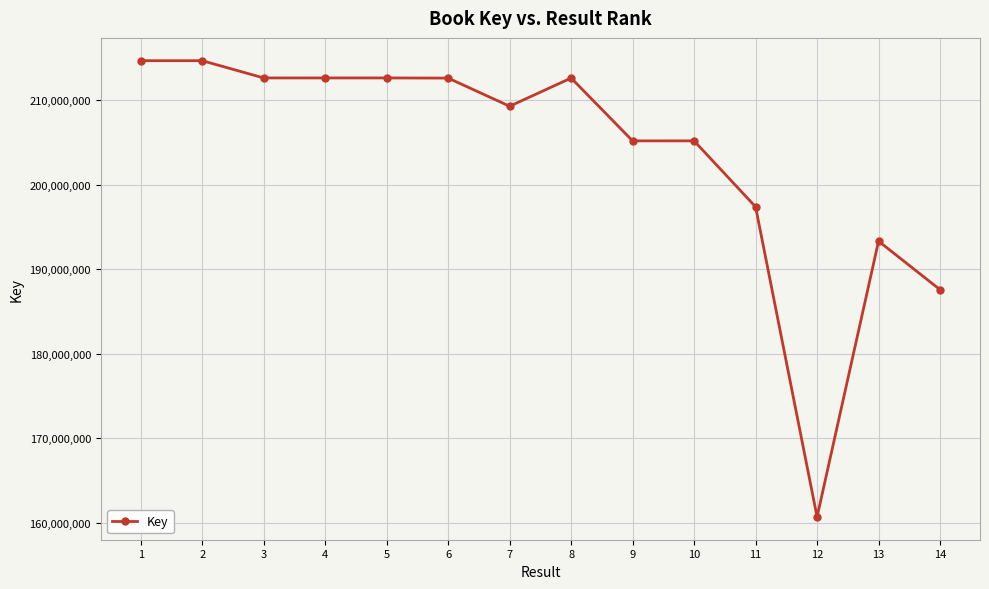

True or false: the data has more than 0 interior local peaks.

True